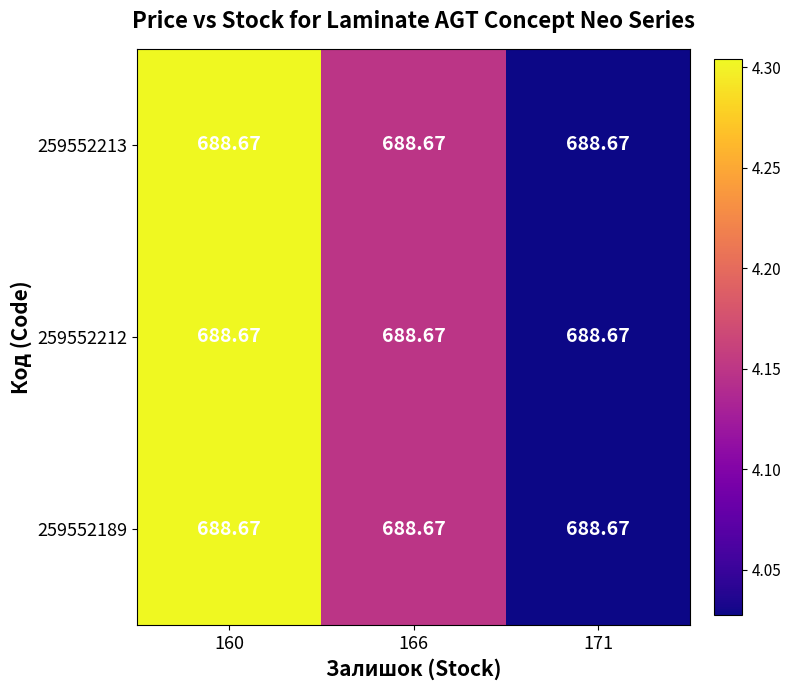

Which has a higher value, 160 or 166?

160